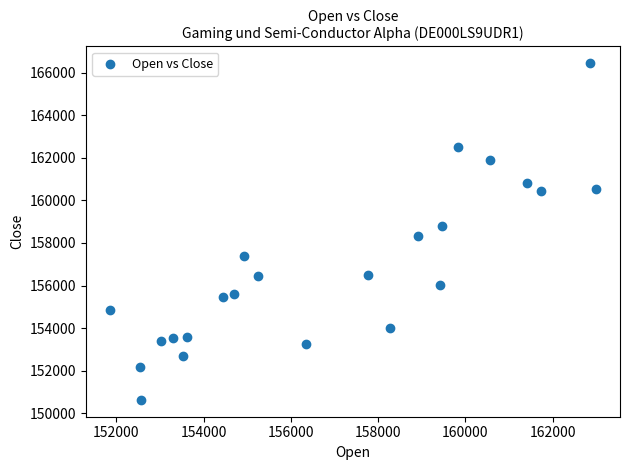

What is the range of X values (max minus min)?

11133